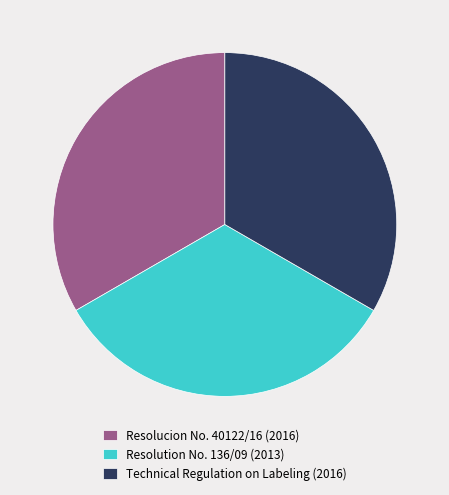

How many segments does this pie chart have?

3